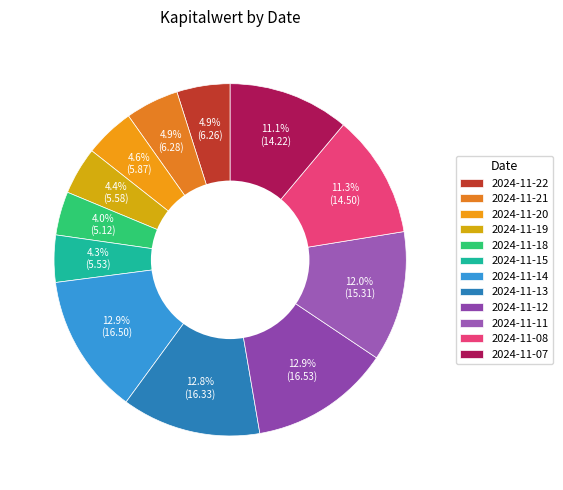

Which slice is the smallest?

2024-11-18